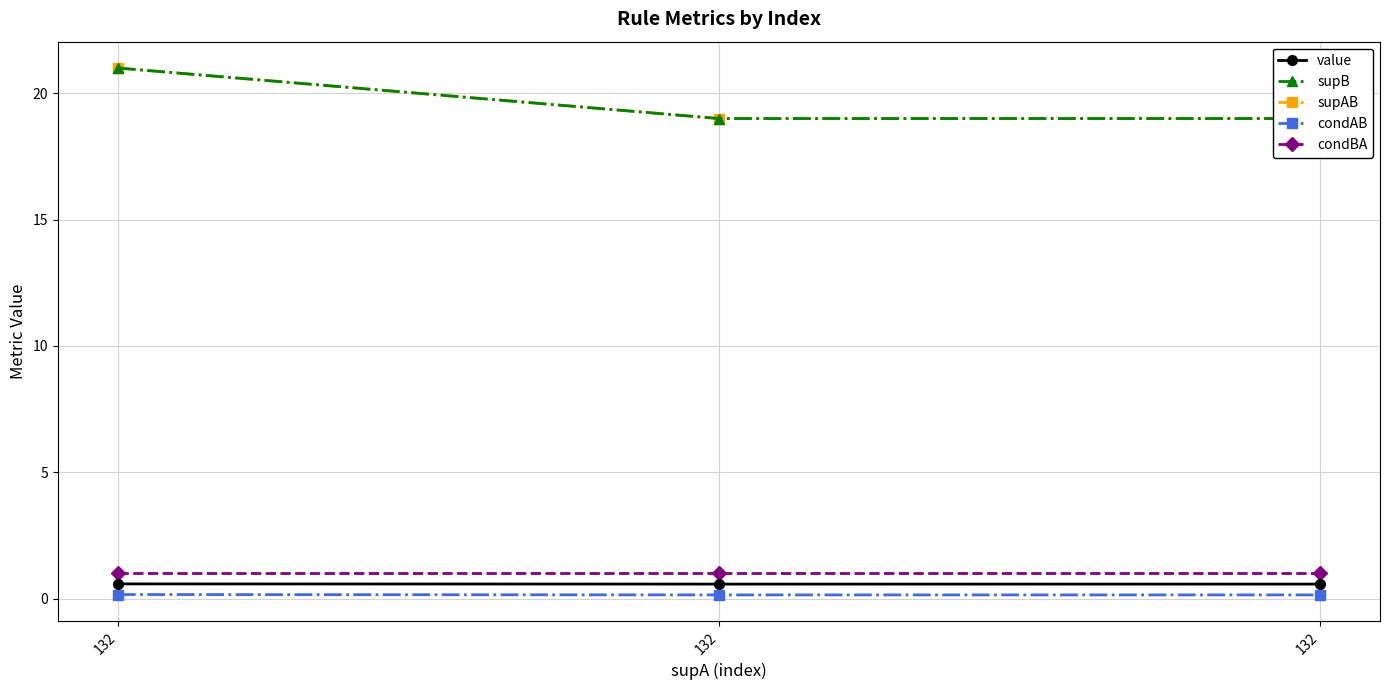

What is the total value across all series at 132?

43.7